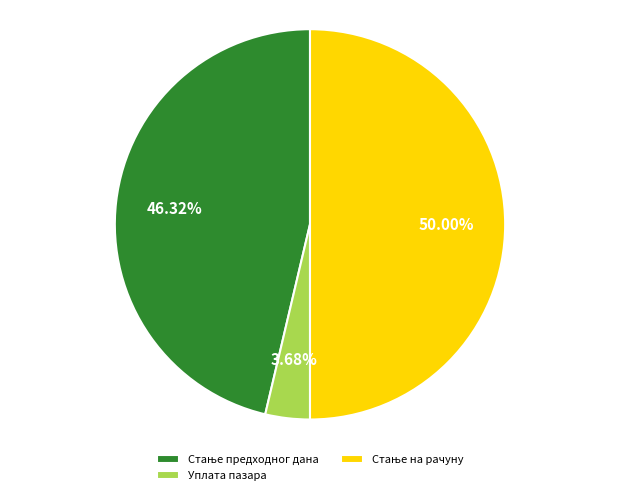

Which slice is the smallest?

Уплата пазара